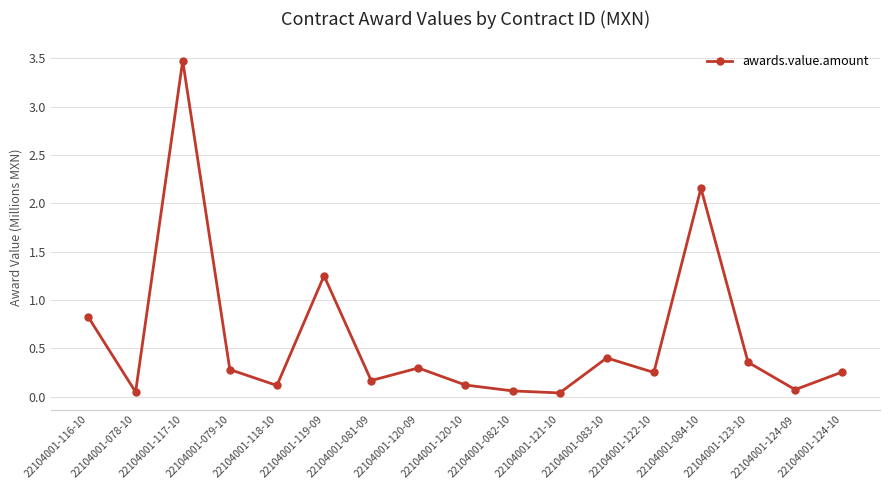

How many lines are shown in the chart?

1